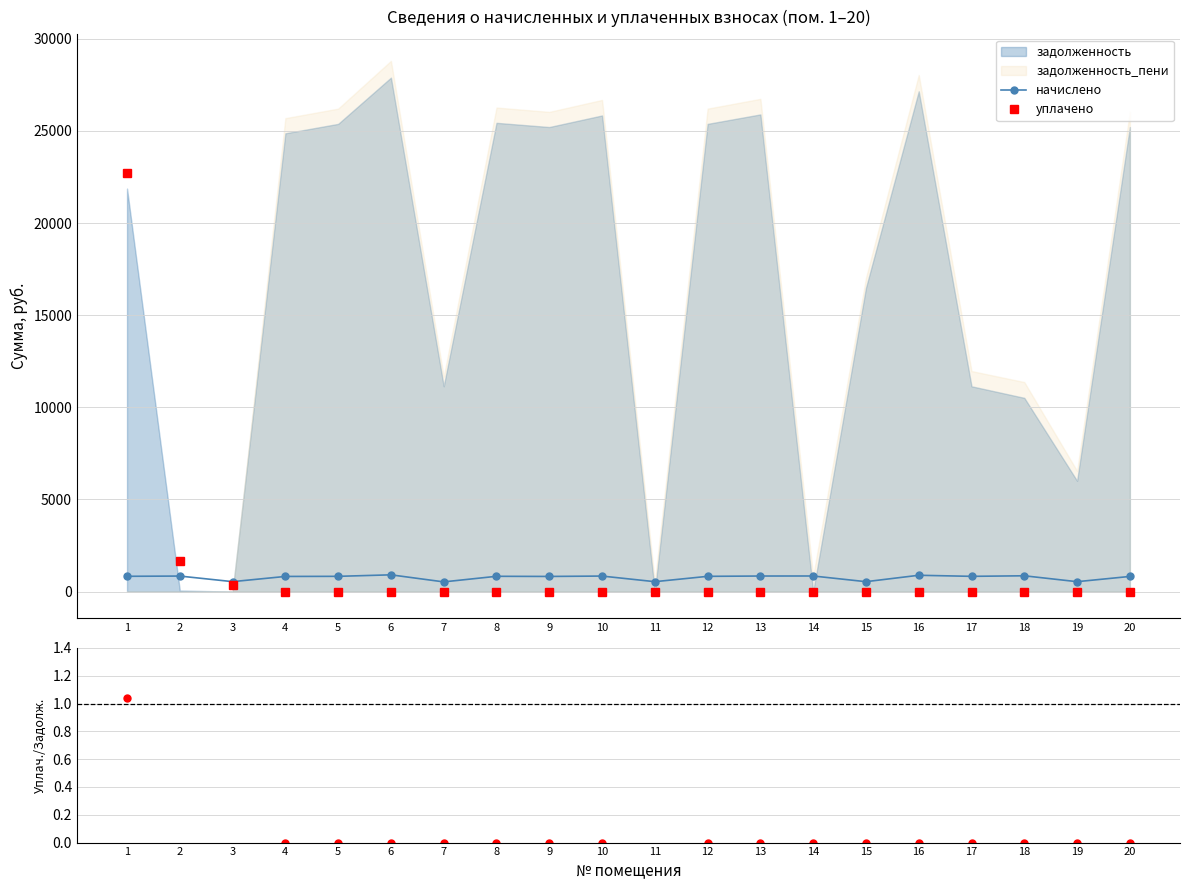

Is the value of уплачено at 10 greater than the value of начислено at 18?

No